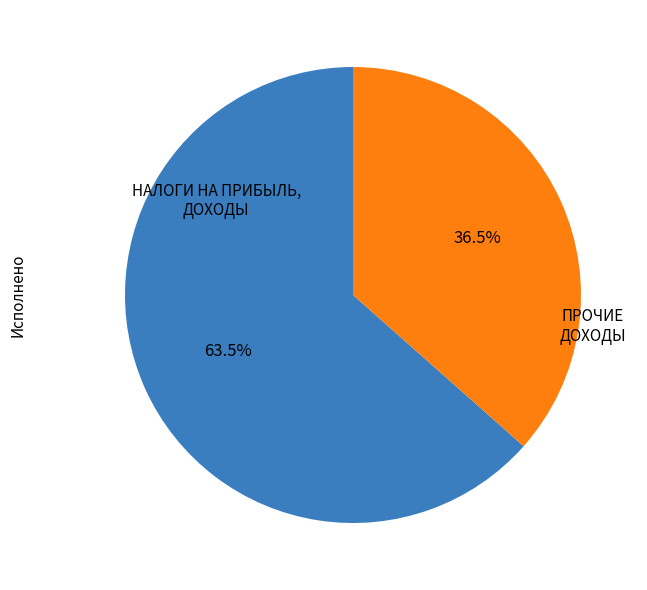

Count the number of slices in the pie.

2